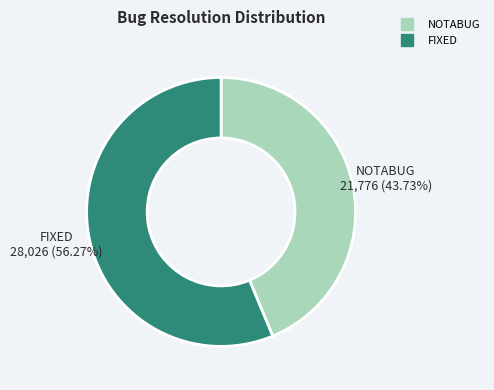

How many slices are in this pie chart?

2